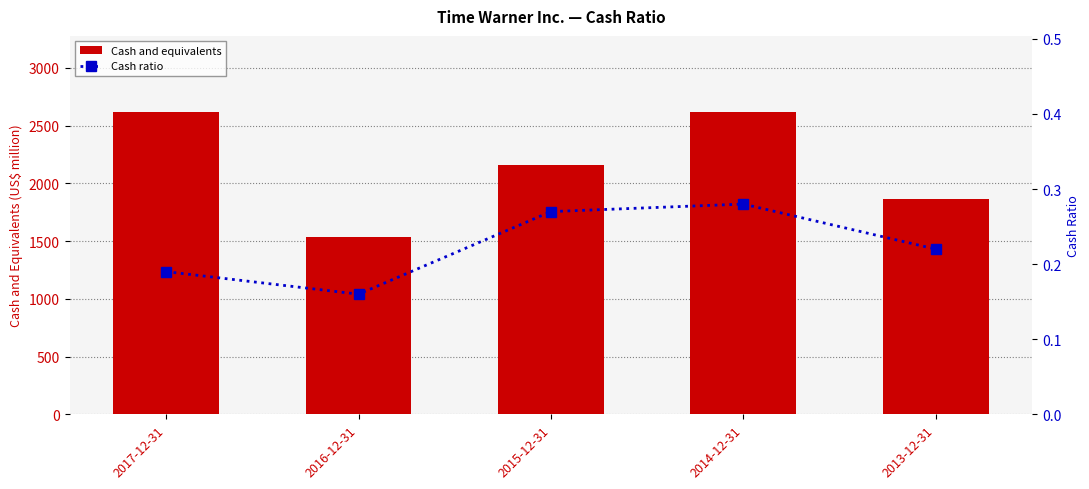

Reading left to right, list all the values displayed in this chart.

Cash and equivalents: 2621.0	1539.0	2155.0	2618.0	1862.0
Cash ratio: 0.2	0.2	0.3	0.3	0.2